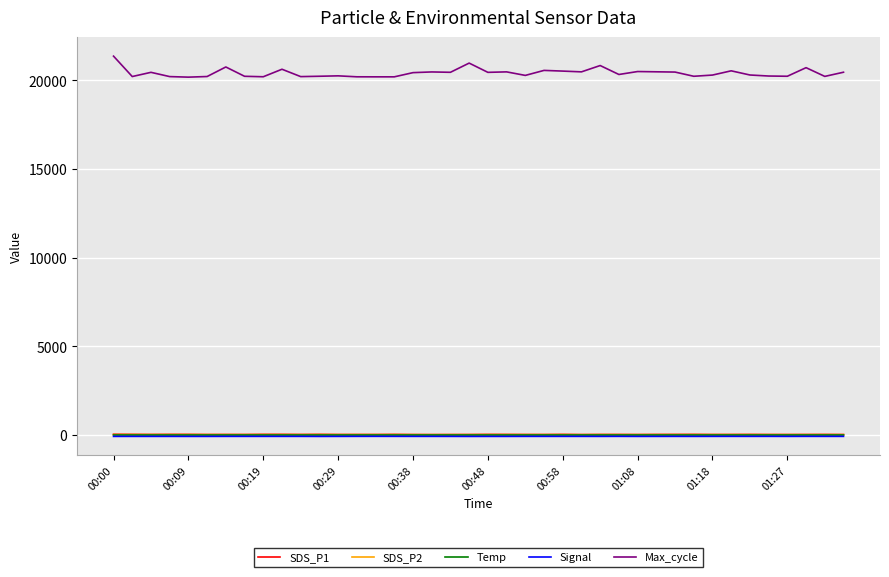

Which series has the largest range (max minus min)?

Max_cycle